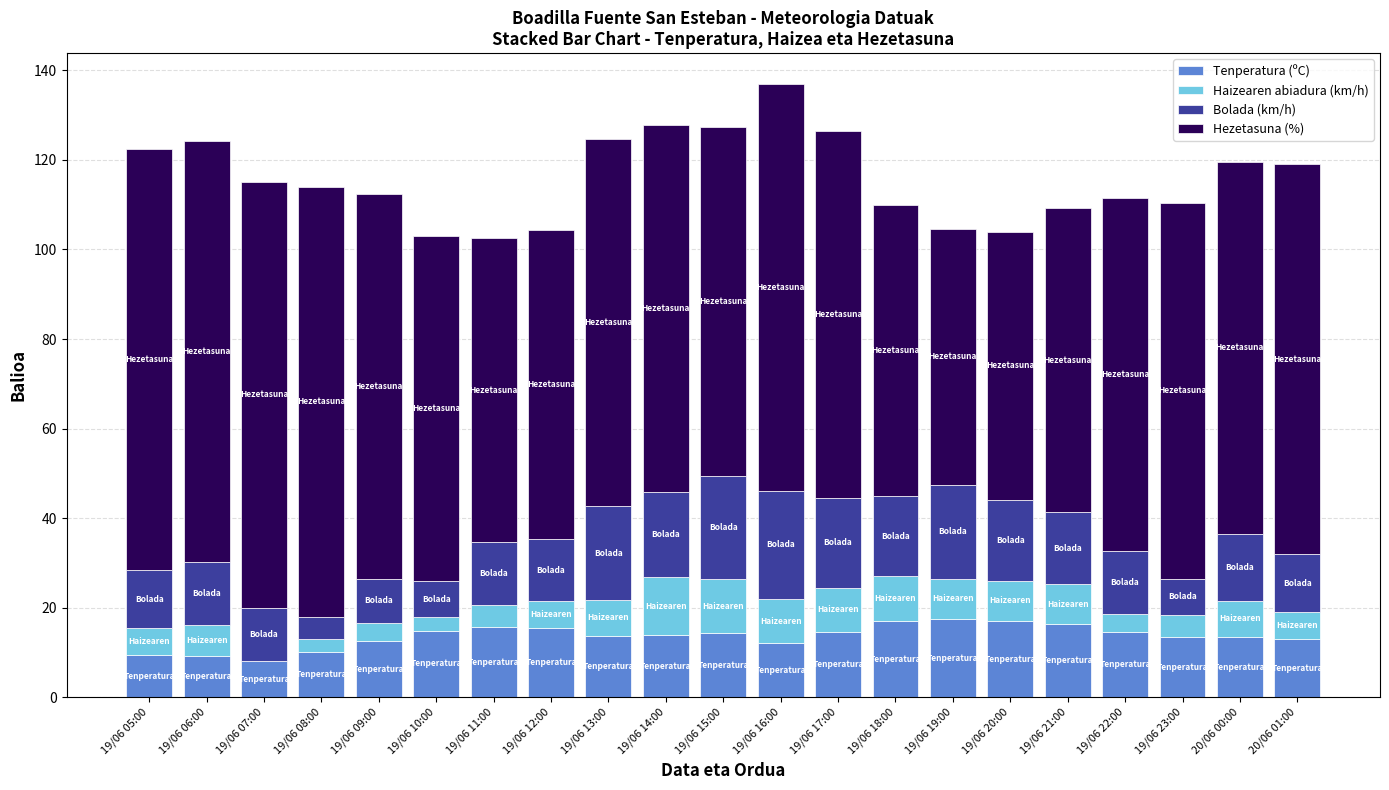

What is the total value across all series at 19/06 06:00?

124.2